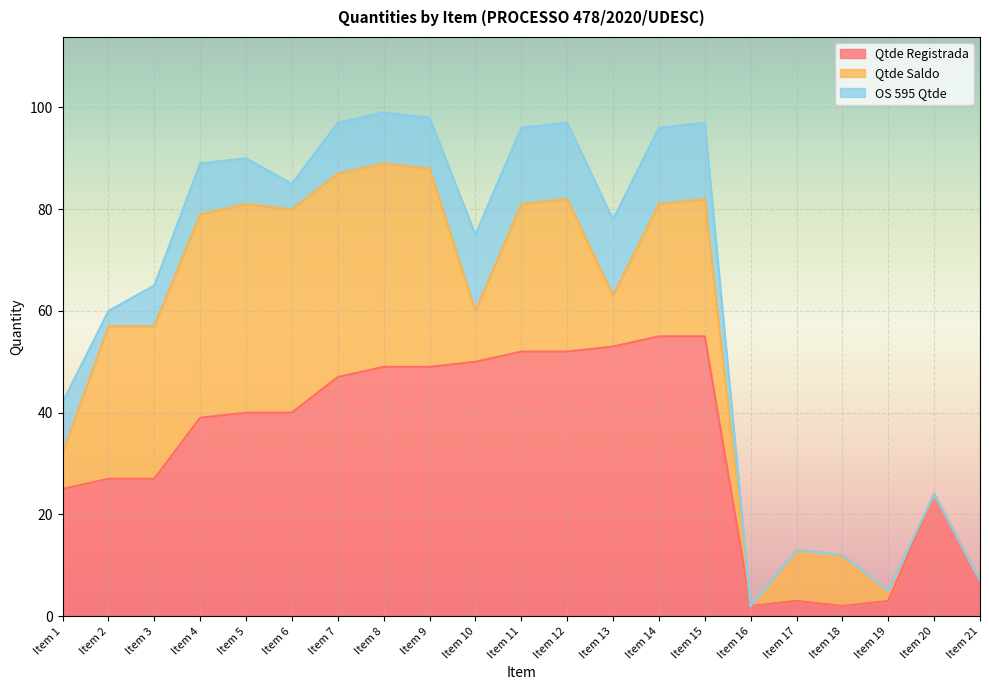

Reading left to right, what are all the values shown in this chart?

Qtde Registrada: 25	27	27	39	40	40	47	49	49	50	52	52	53	55	55	2	3	2	3	24	7
Qtde Saldo: 7	30	30	40	41	40	40	40	39	10	29	30	10	26	27	0	10	10	2	0	0
OS 595 Qtde: 10	3	8	10	9	5	10	10	10	15	15	15	15	15	15	0	0	0	0	0	0